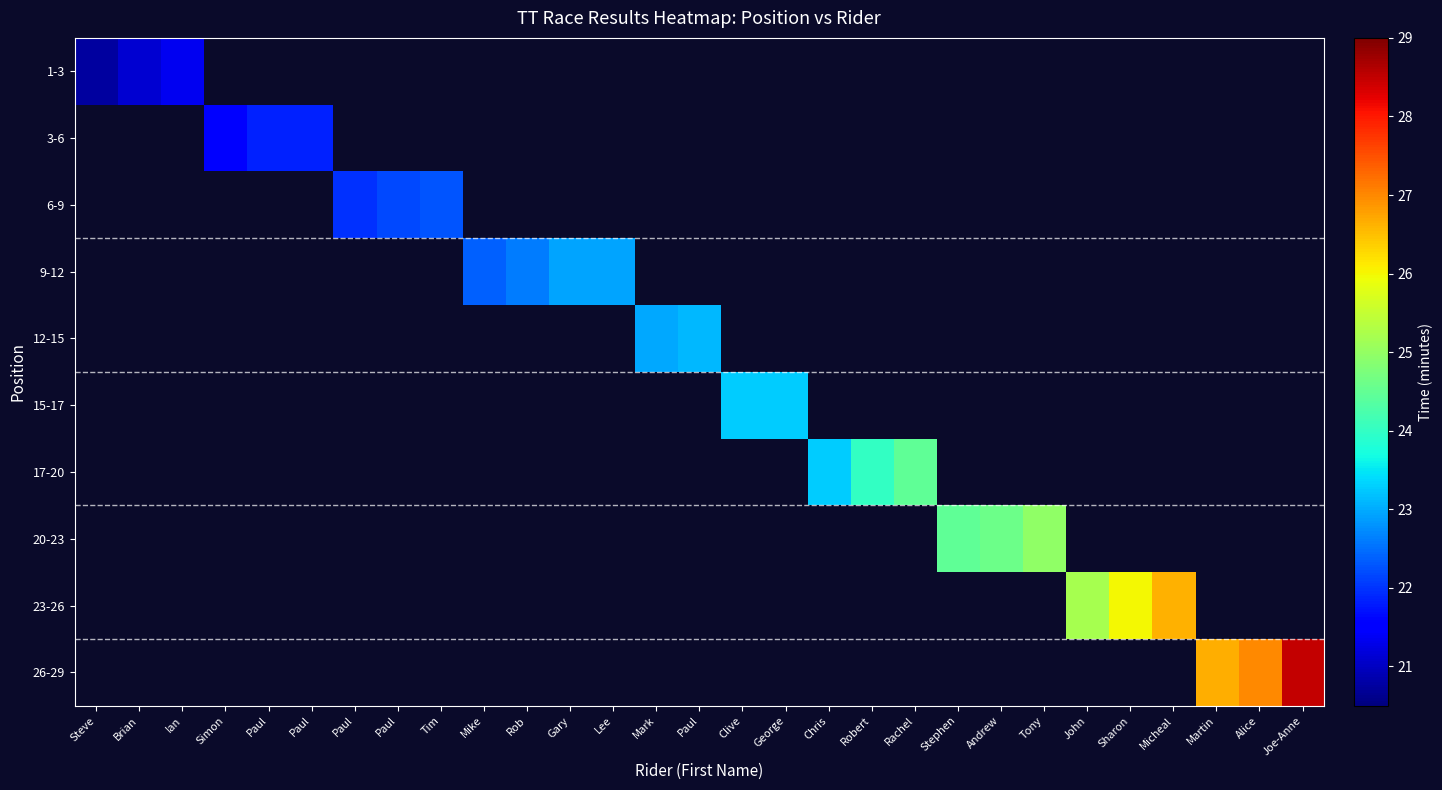

The value of 23-26 at Sharon is 10.8. True or false?

False